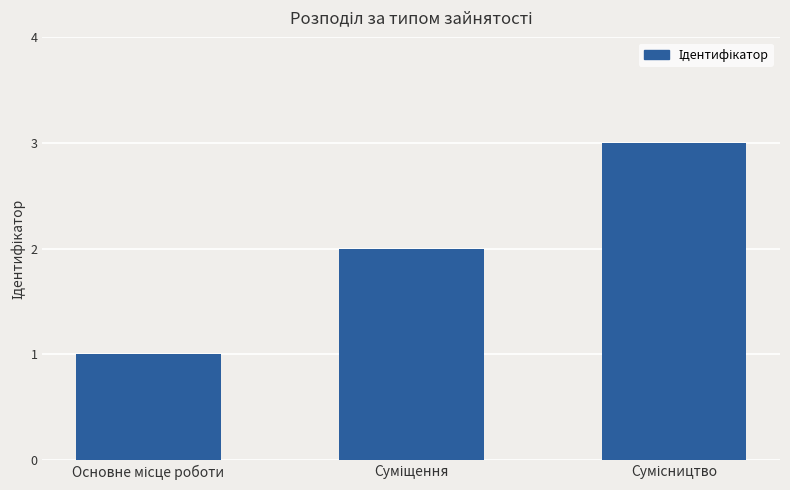

How many bars are there in total?

3